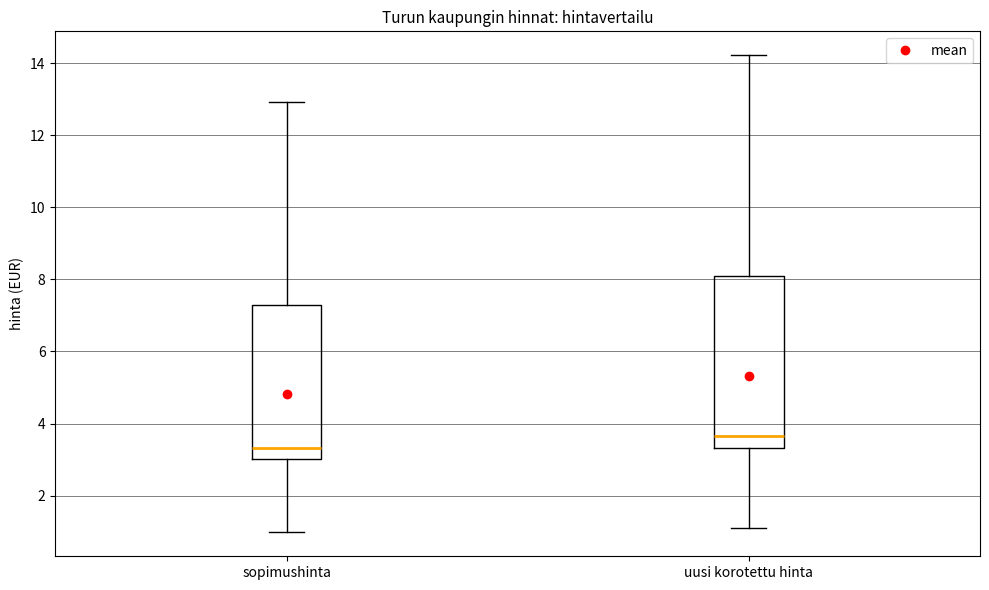

Reading left to right, transcribe this box plot: for each box, give where its median line is, the range the box spans, and where its two whiskers end, as read against the y-axis. The values are not printed on the chart, so give them approximately, as read against the axis.

sopimushinta: median 3.4, box 3.0 to 7.2, whiskers 1.0 to 13.0
uusi korotettu hinta: median 3.6, box 3.4 to 8.2, whiskers 1.2 to 14.2